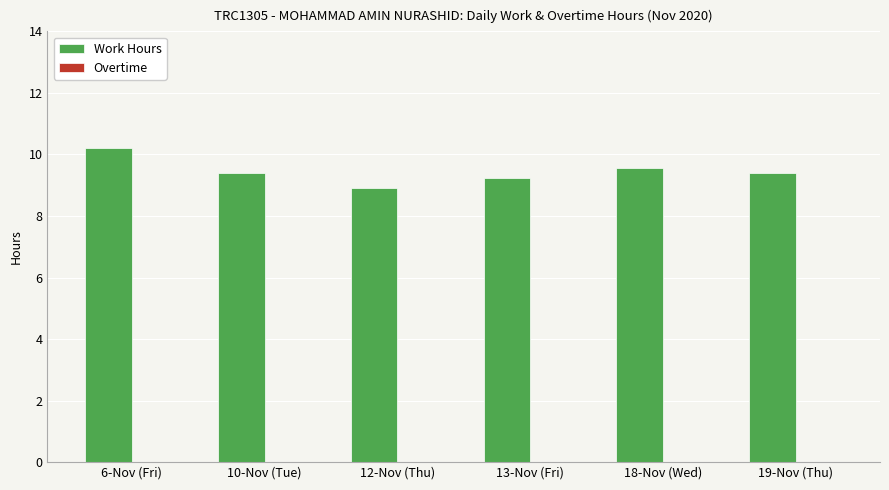

The chart shows a value of 9.2 at 13-Nov (Fri). True or false?

True